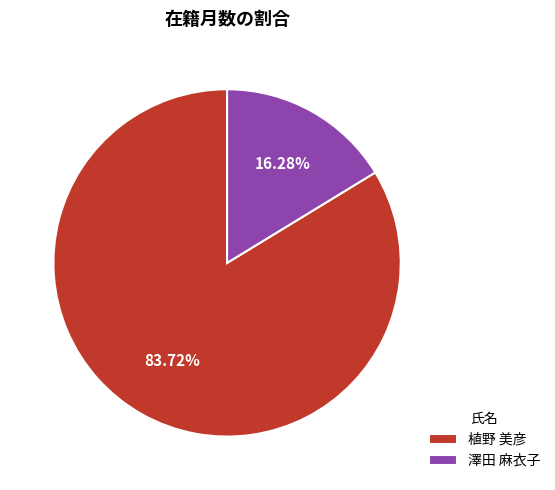

Does any single category account for the majority?

Yes